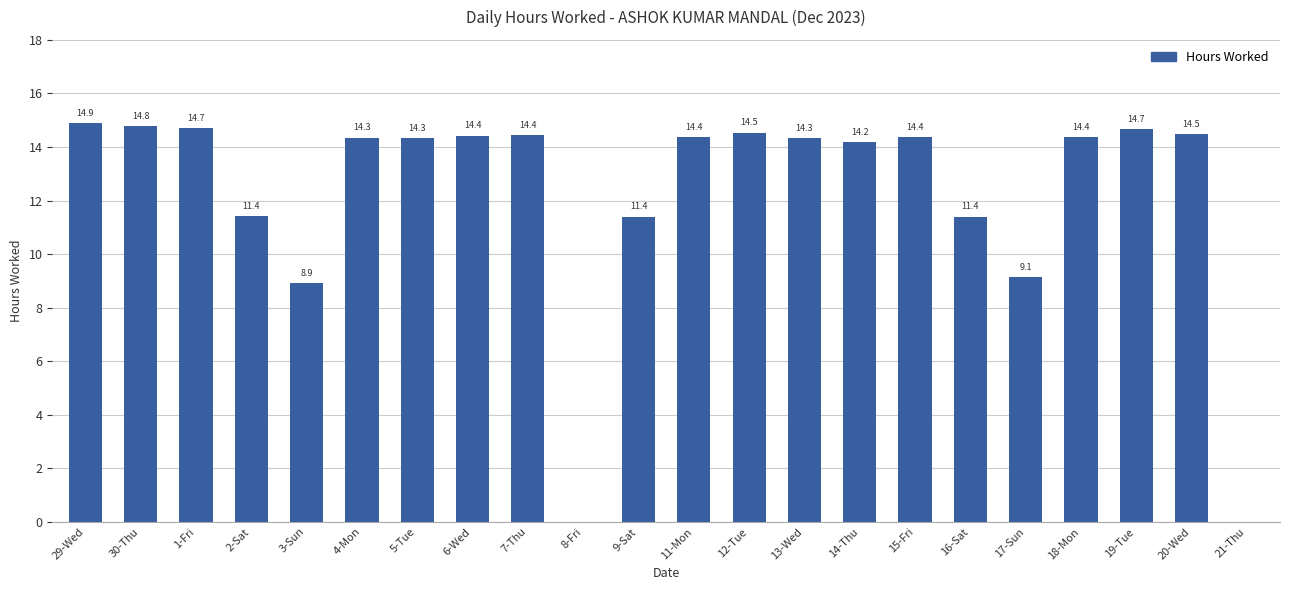

Count the number of values greater than 14.

15